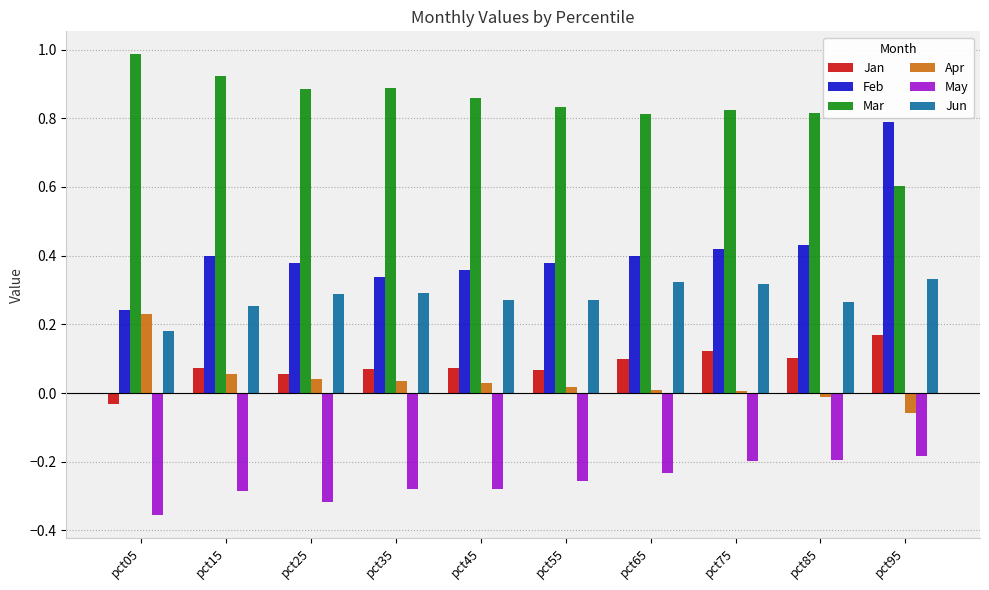

What is the maximum value for Mar?

1.0